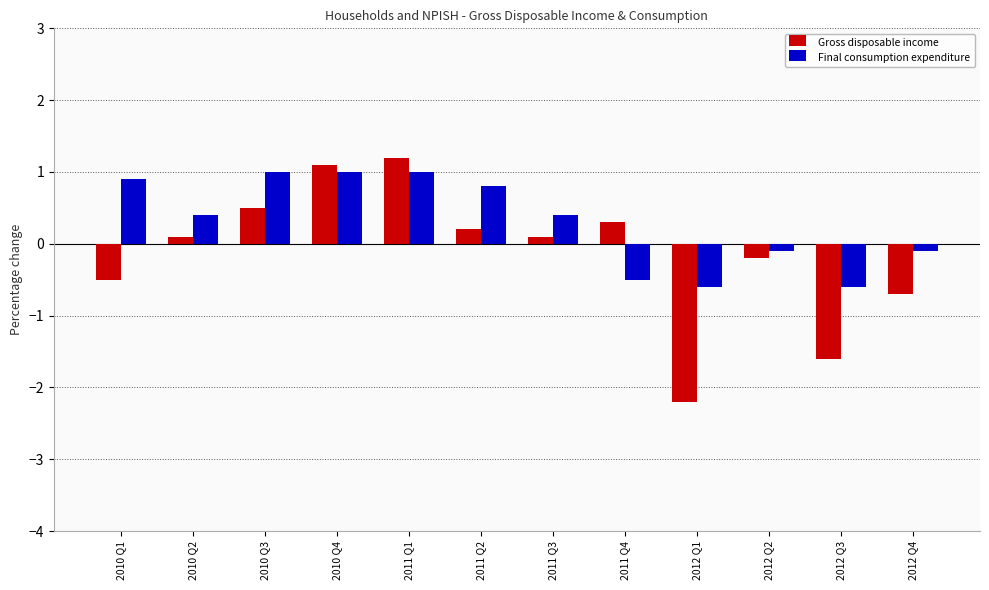

What are all the series names shown in the legend?

Gross disposable income, Final consumption expenditure